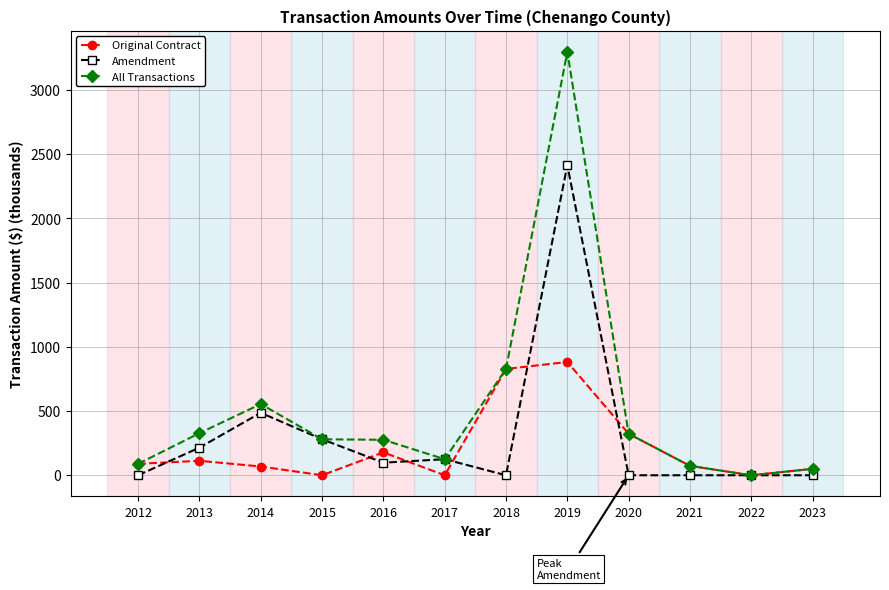

What is the value of the All Transactions point at the 6th from the left?

125.0